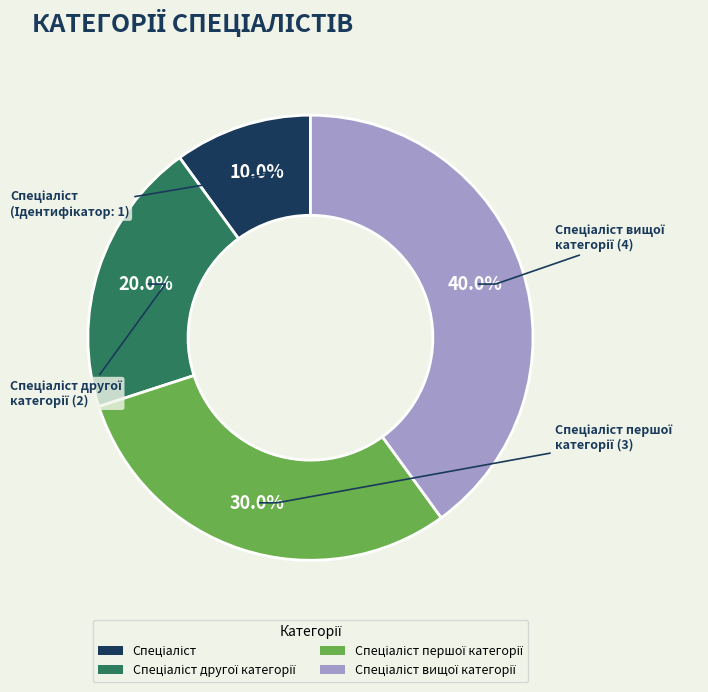

Is there a majority slice in this chart?

No